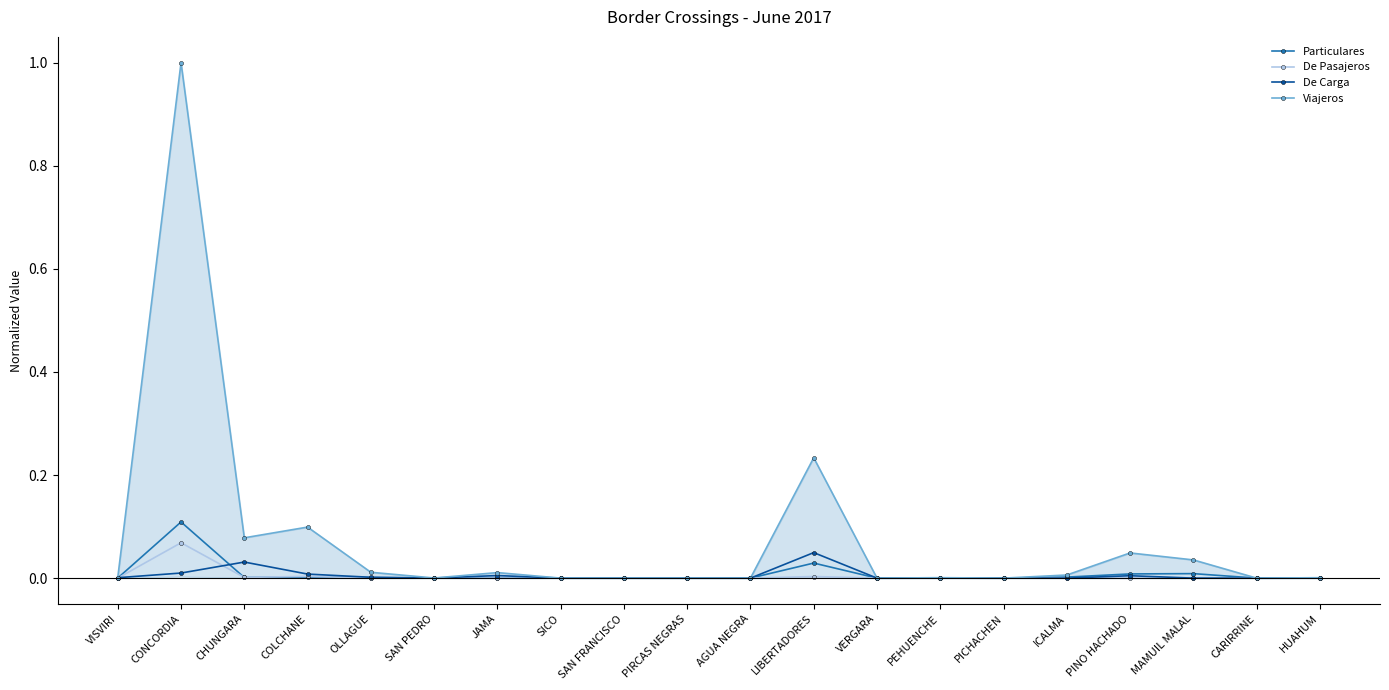

The De Pasajeros series shows 0.0 at HUAHUM. True or false?

True